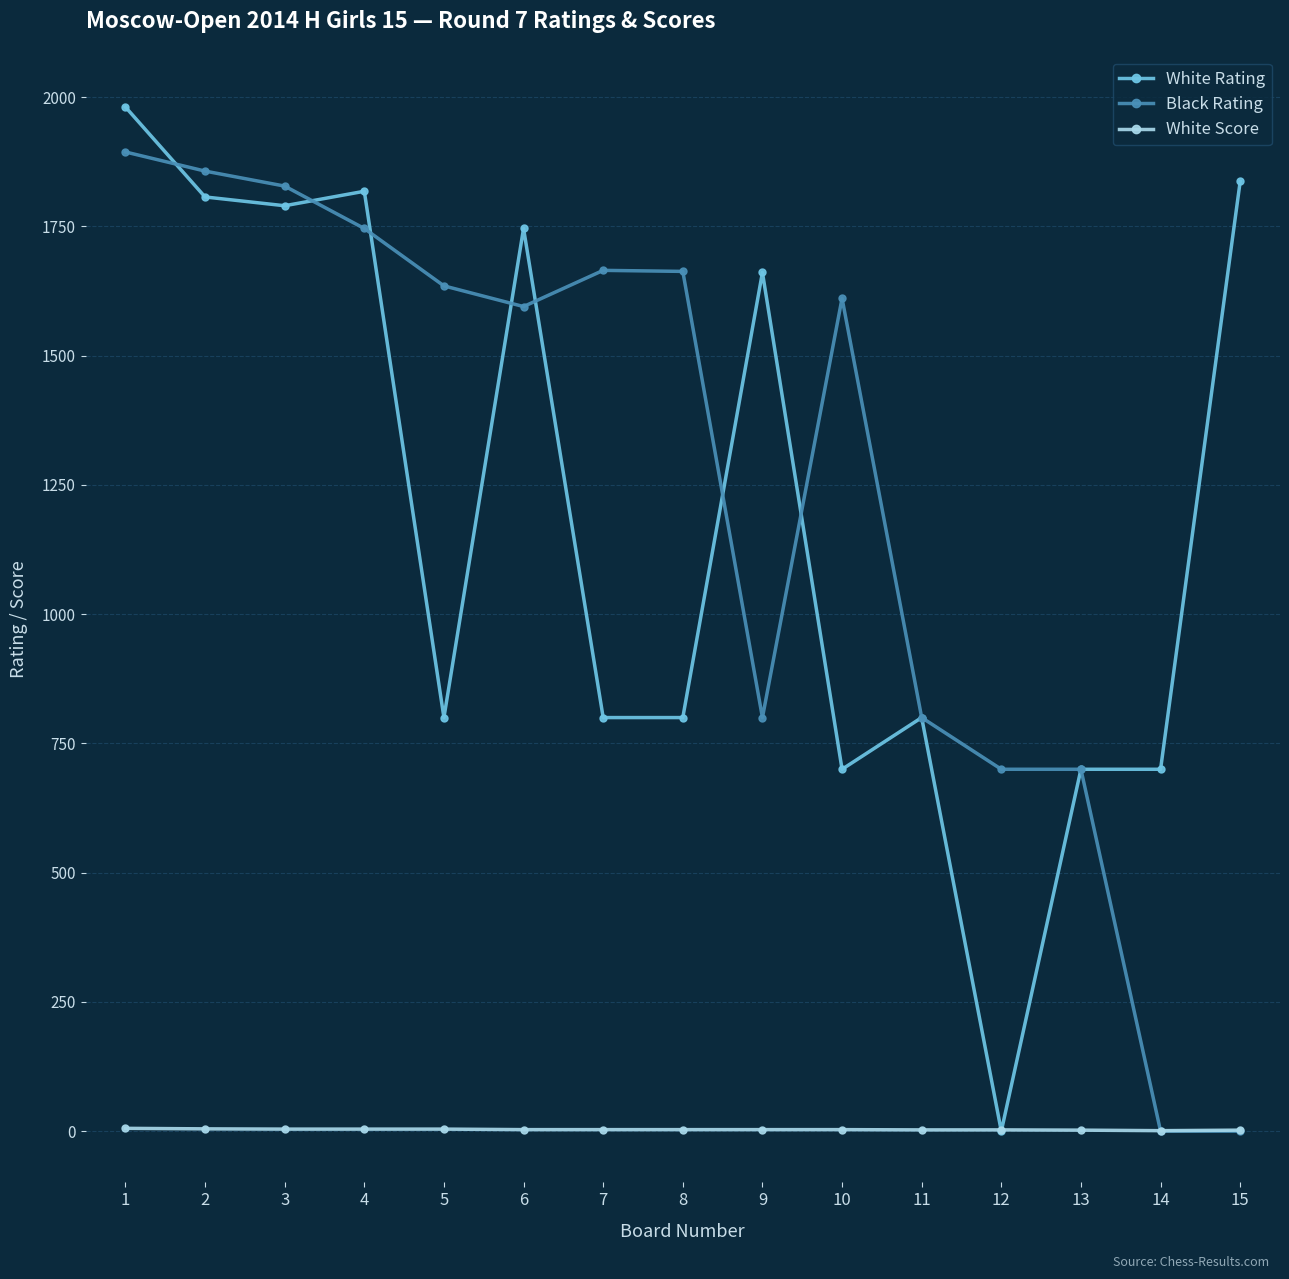

What is the maximum value for Black Rating?

1894.0